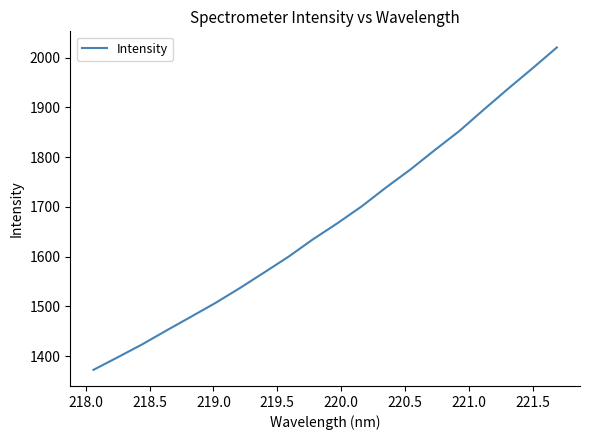

How many values are below 1667?

10